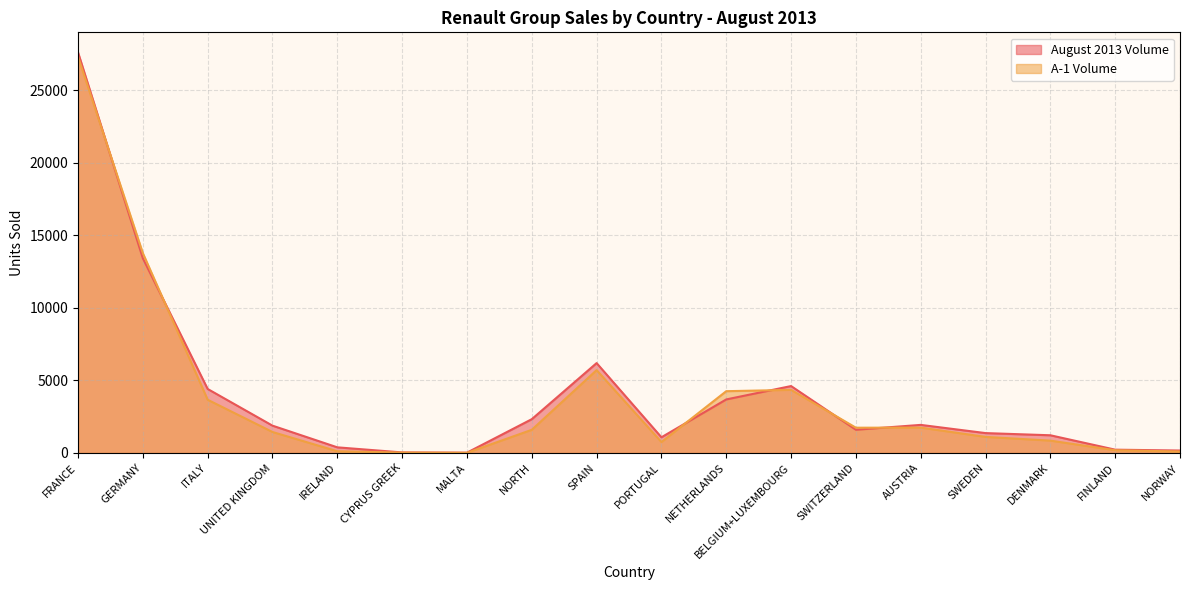

What are all the series names shown in the legend?

August 2013 Volume, A-1 Volume